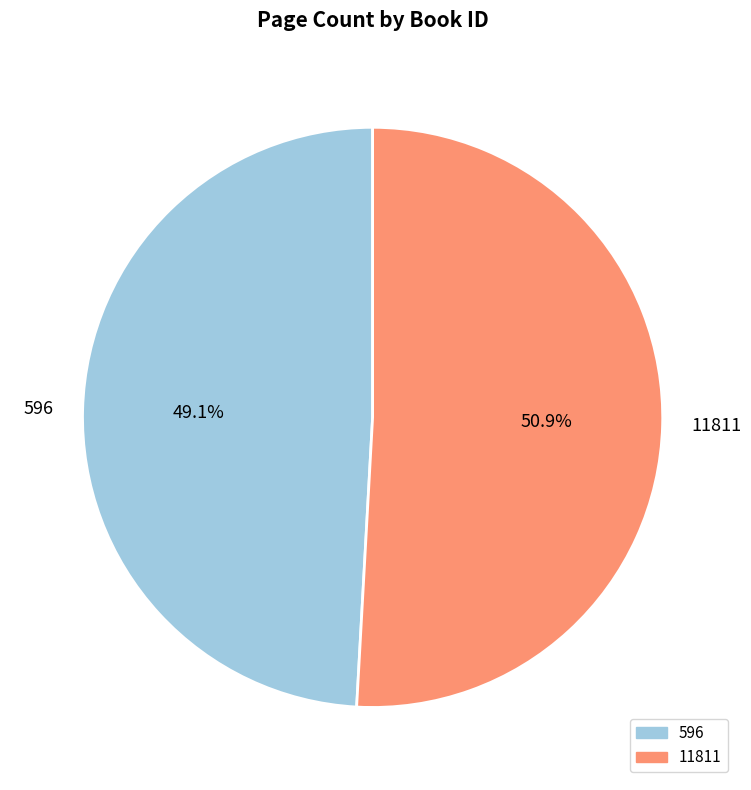

How much of the chart is everything except 11811?

49.1%